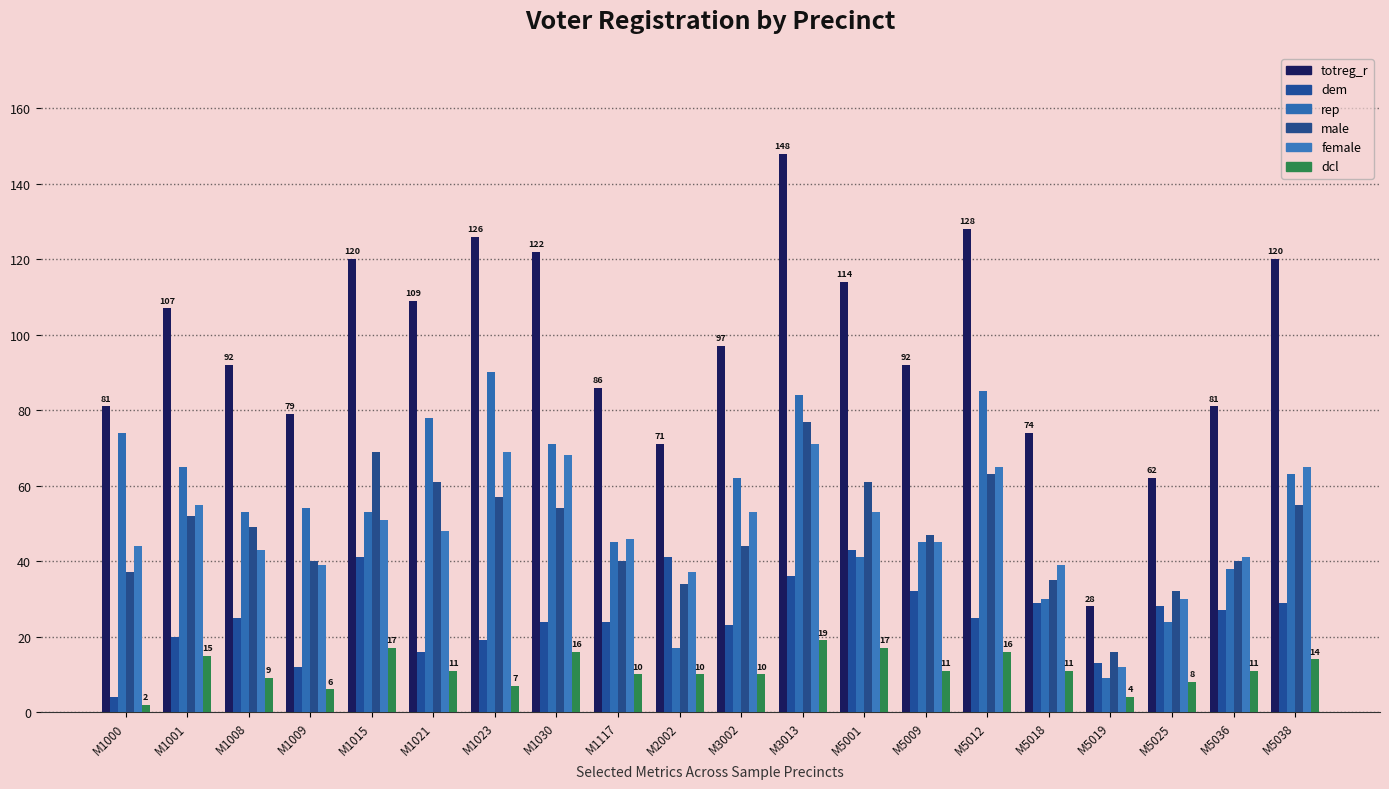

What is the difference between the maximum and second lowest values in the totreg_r series?

86